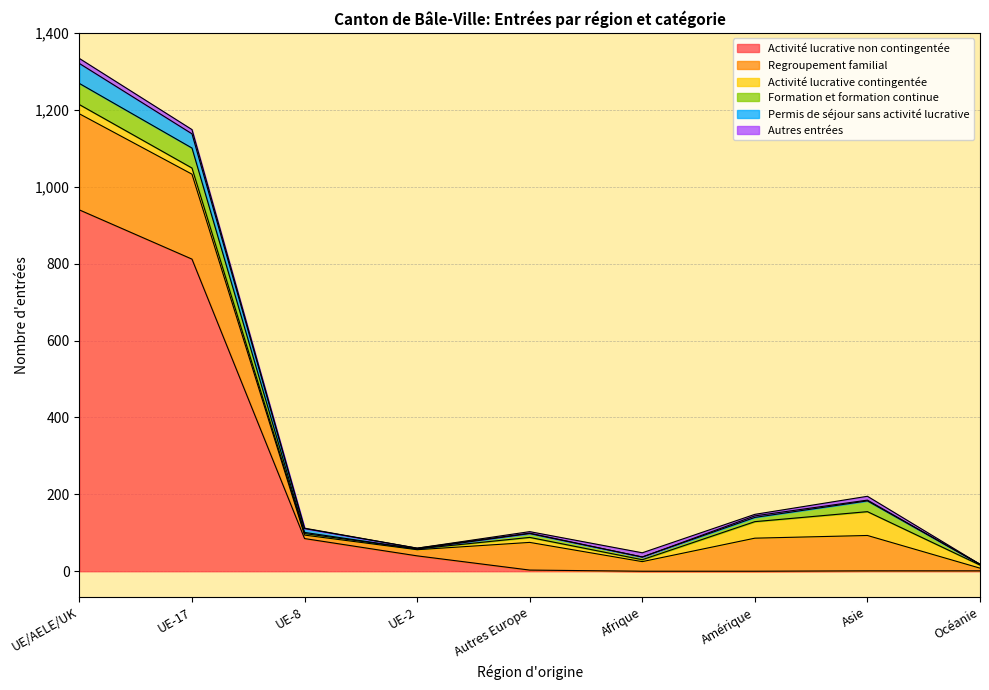

How many values in Permis de séjour sans activité lucrative are above zero?

7